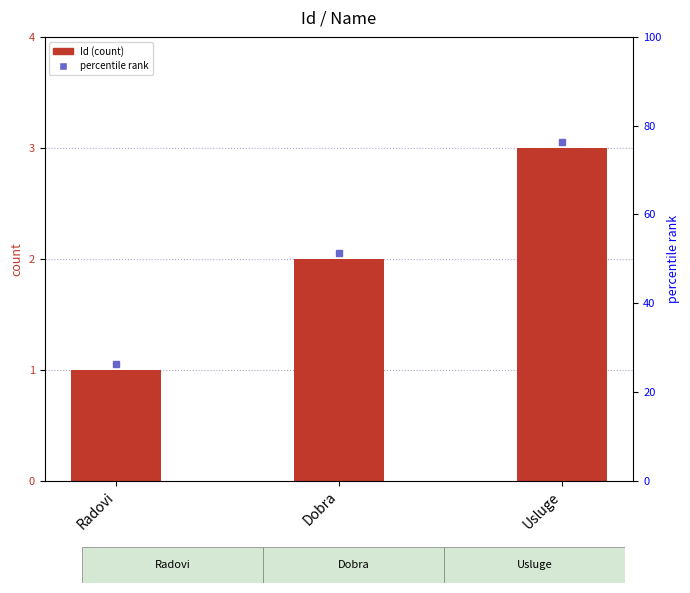

Reading right to left, extract all data points from this chart.

3	2	1